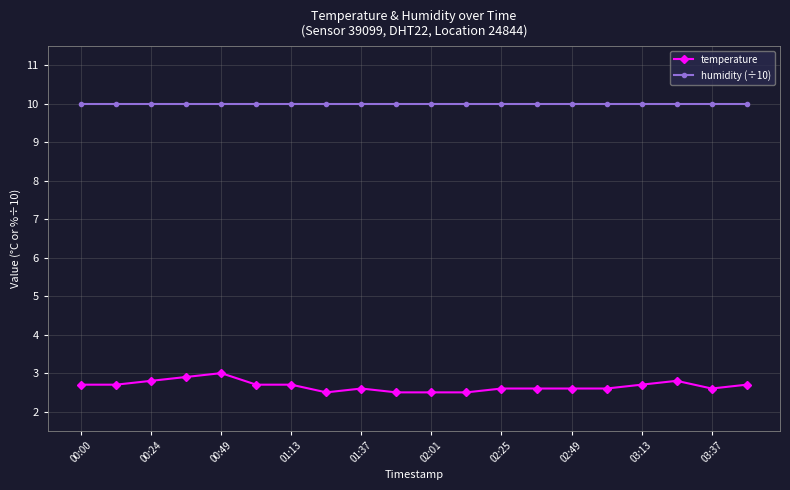

Which series has the largest range (max minus min)?

temperature